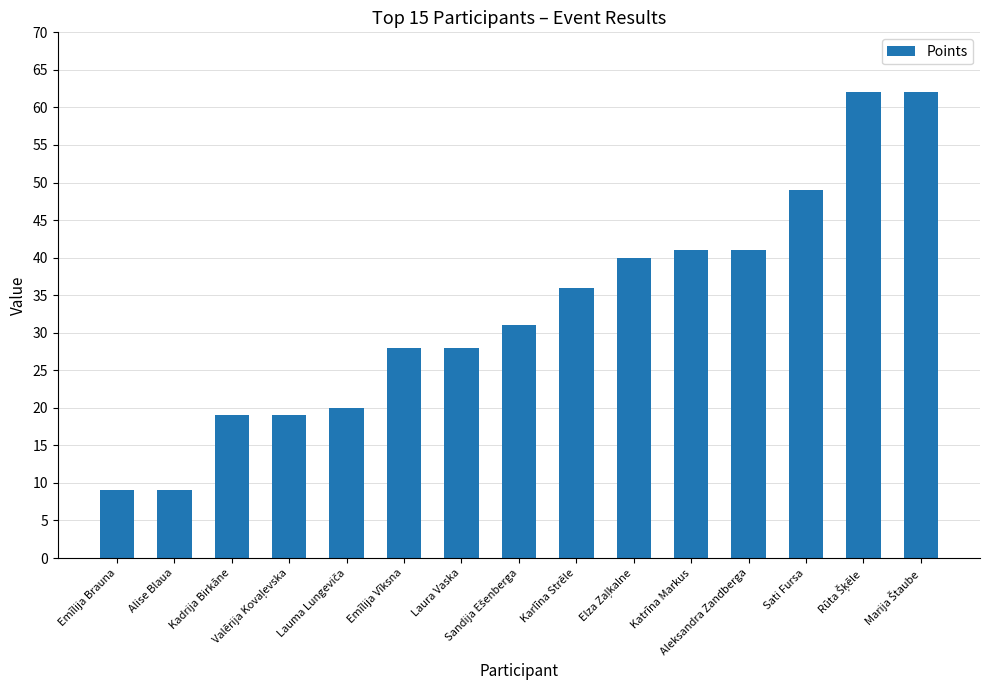

Is it true that the value at Alise Blaua is 12?

False